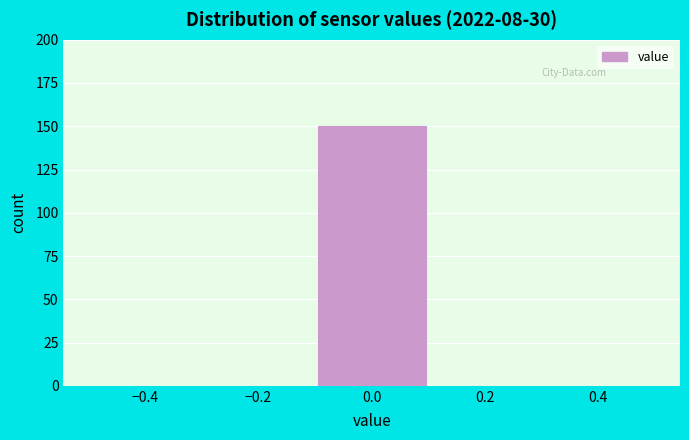

Reading left to right, list every bar in this chart as the range it spans on the x-axis followed by its height. The values are not printed on the chart, so give them approximately, as read against the axis.

-0.5 to -0.3: 0
-0.3 to -0.1: 0
-0.1 to 0.1: 150
0.1 to 0.3: 0
0.3 to 0.5: 0